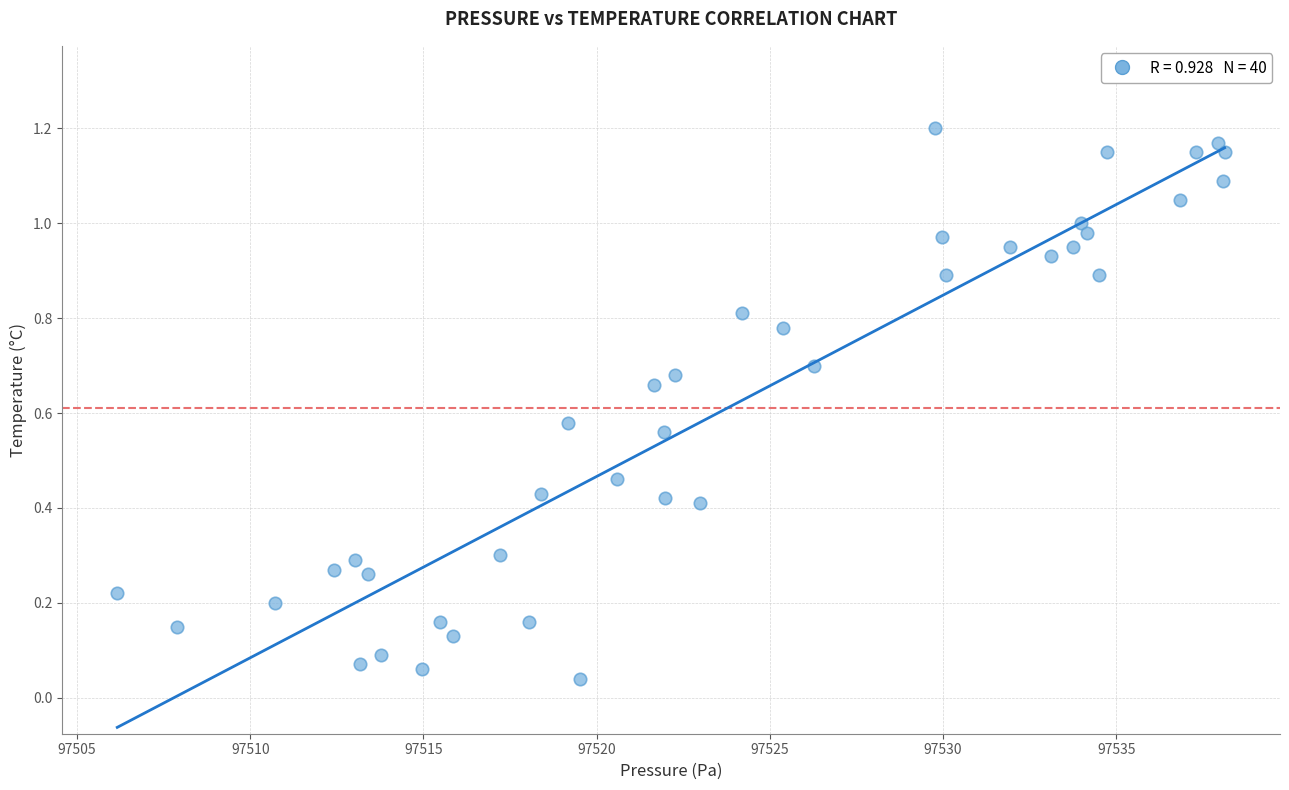

What is the range of X values (max minus min)?

32.0